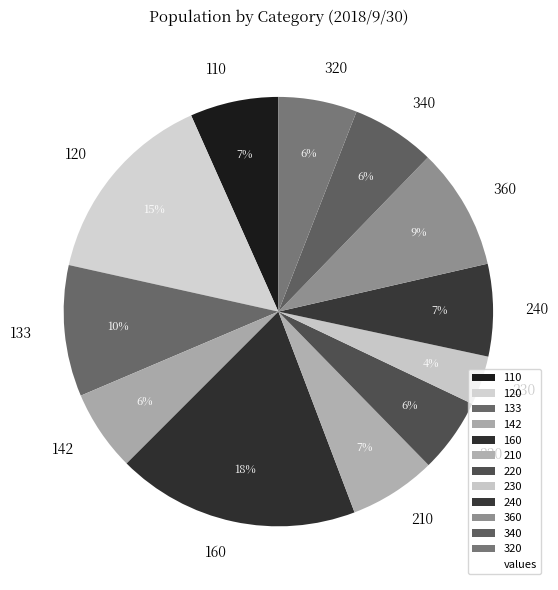

To the nearest percent, what is the difference between the 133 and 110 slice percentages?

3%